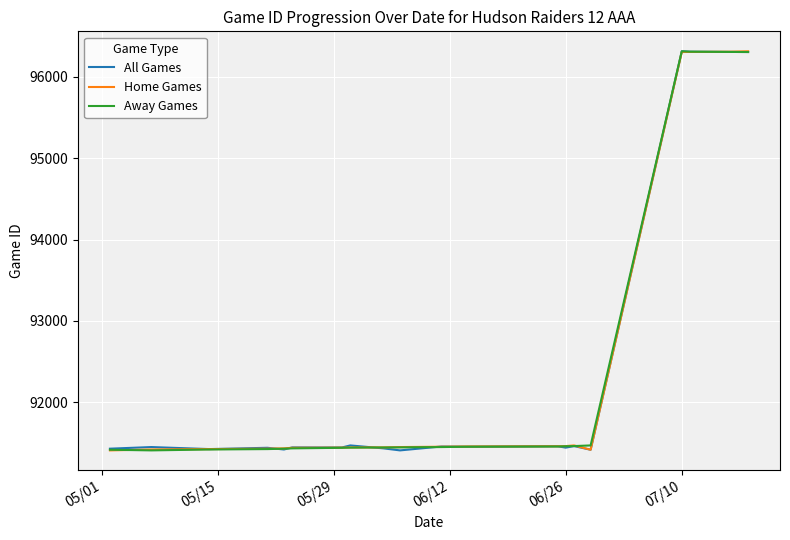

What is the maximum value shown in the chart?

96316